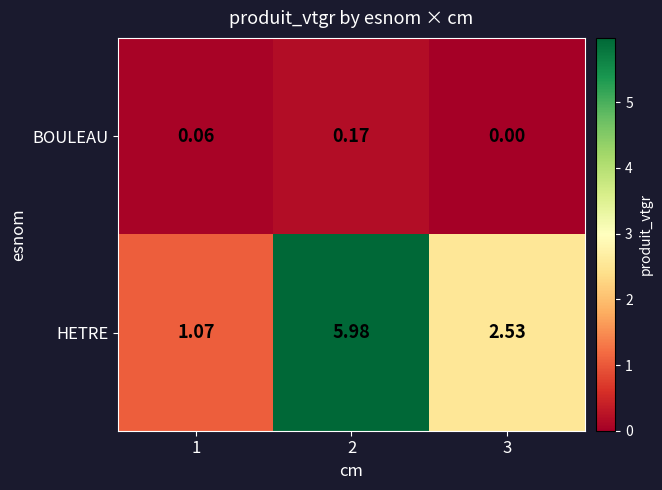

List the series in order of their overall mean, highest first.

HETRE, BOULEAU